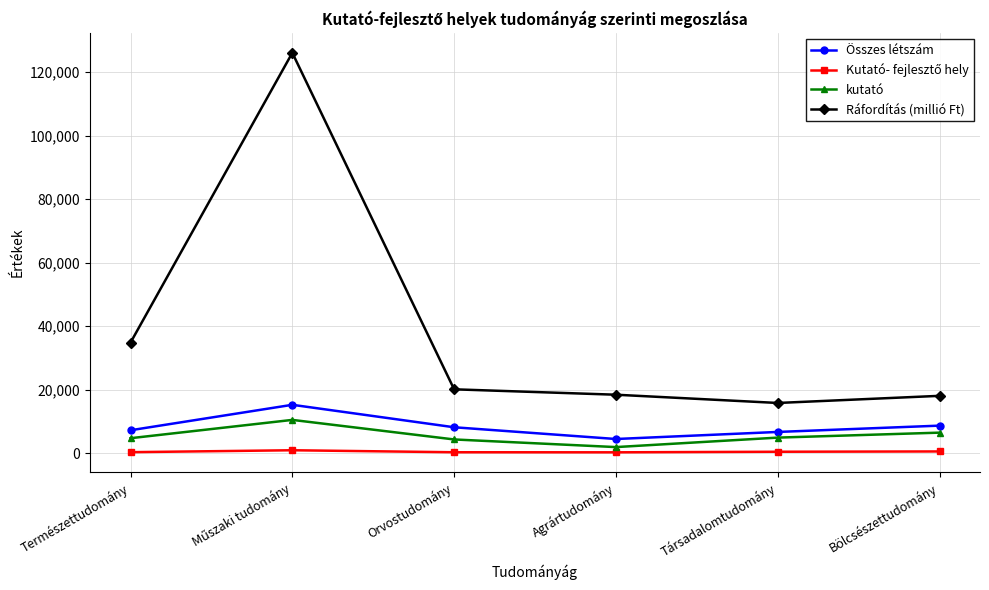

True or false: Összes létszám and kutató cross at least once.

False